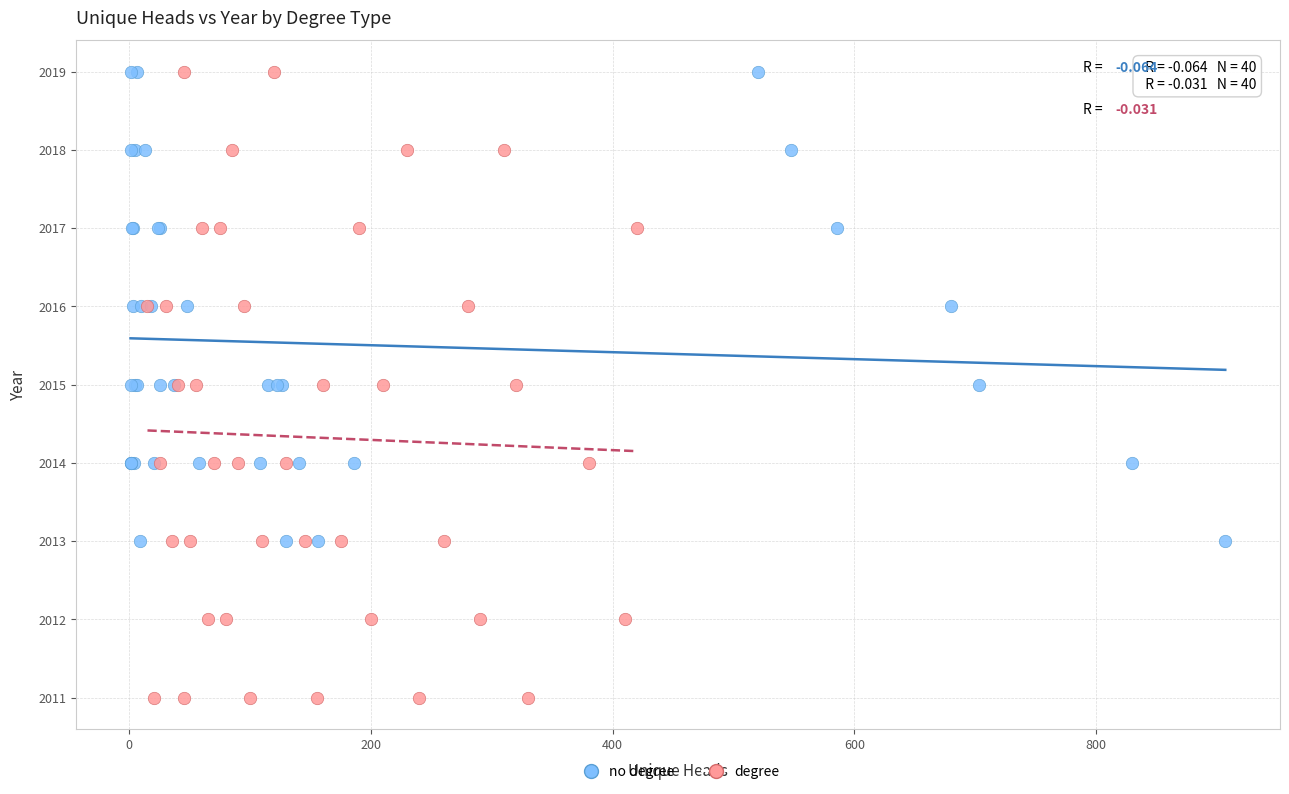

Which series has the widest spread of Y values?

degree